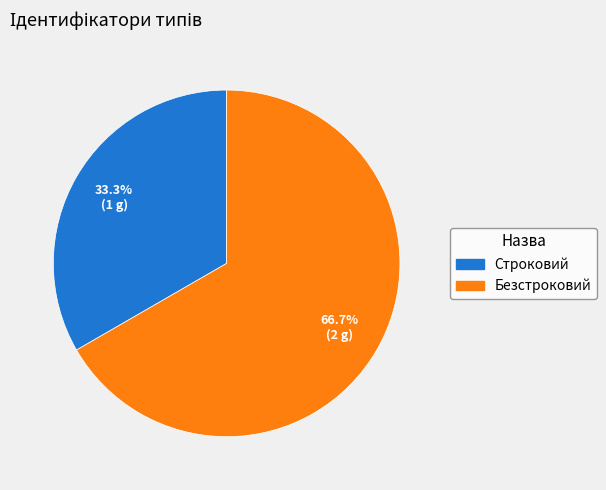

What is the smallest slice in the pie chart?

Строковий